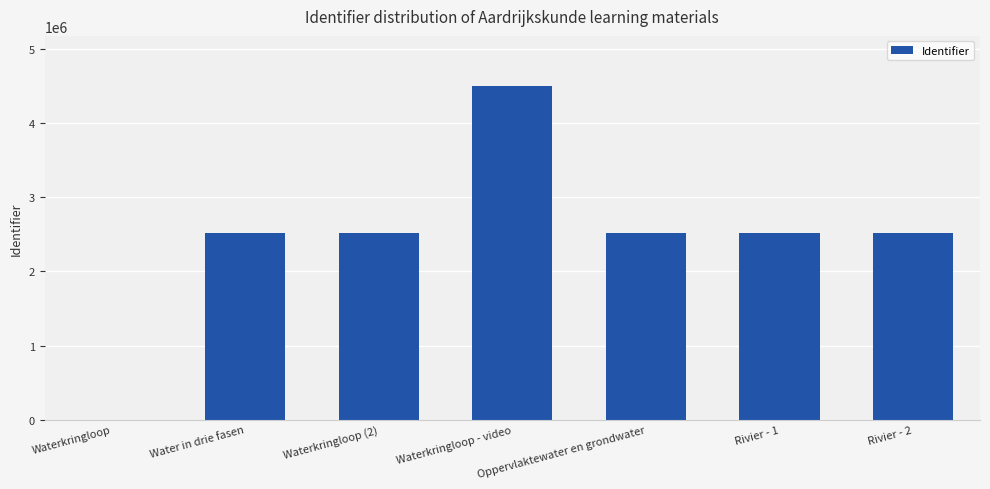

Which label corresponds to the largest value in the chart?

Waterkringloop - video